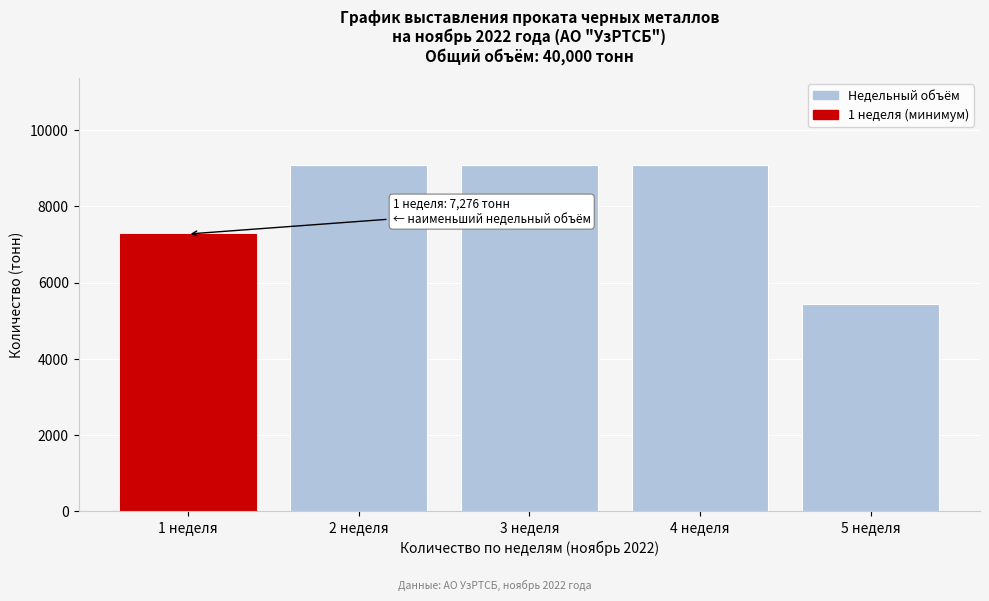

Reading left to right, what are all the values shown in this chart?

7276	9090	9090	9090	5454